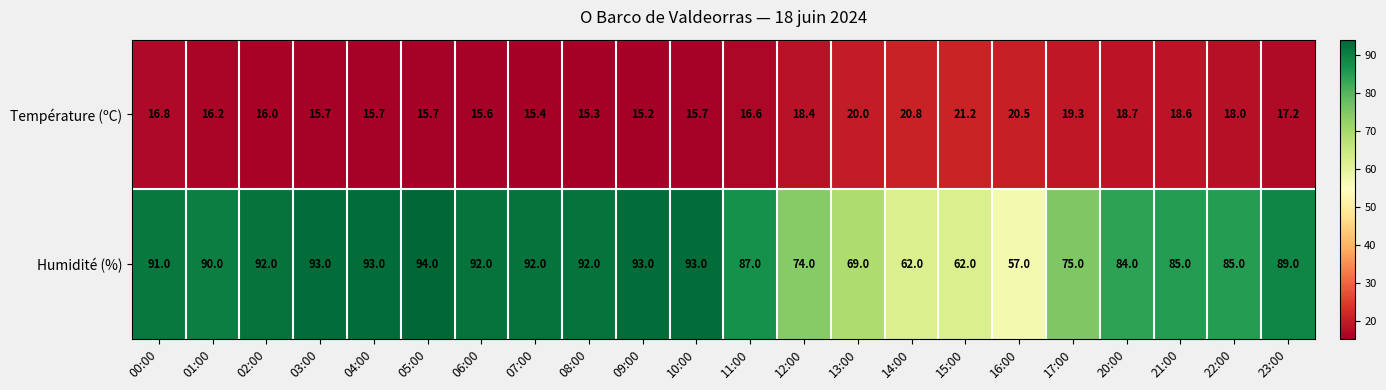

Which series has the largest range (max minus min)?

Humidité (%)